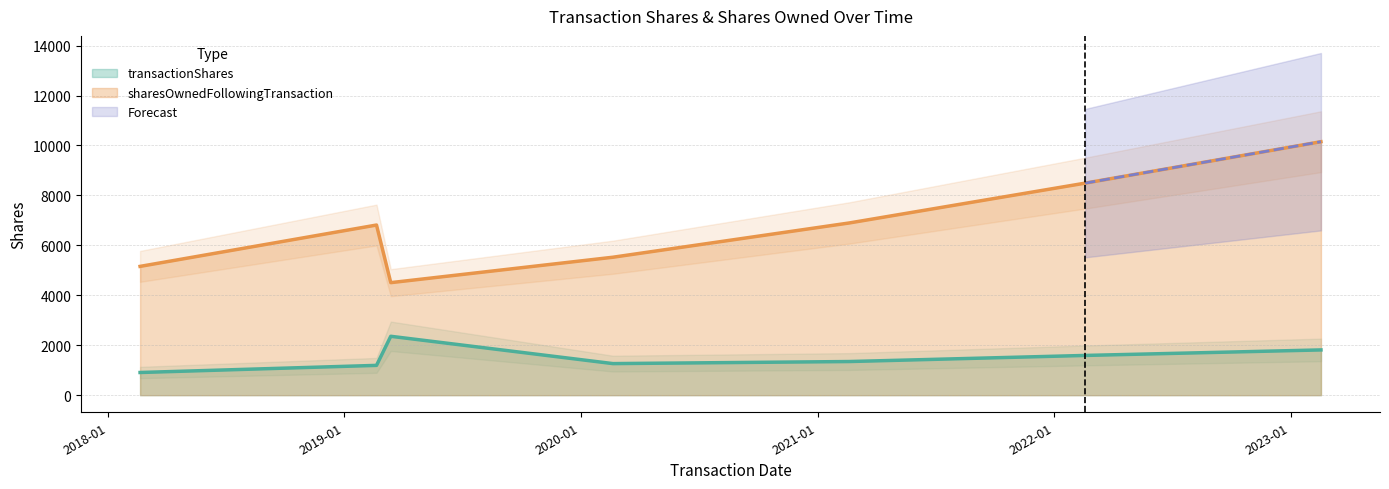

What is the total value across all series at 2019-02-20?

8006